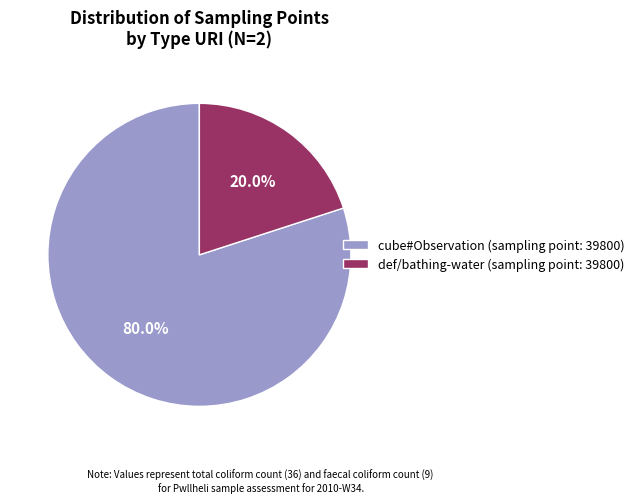

Which category has the biggest portion of the pie?

cube#Observation (sampling point: 39800)